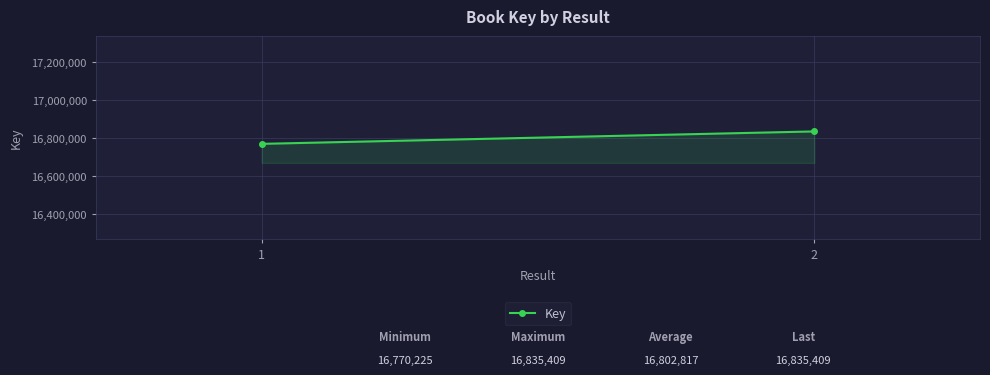

The chart shows a value of 6155802 at 1. True or false?

False